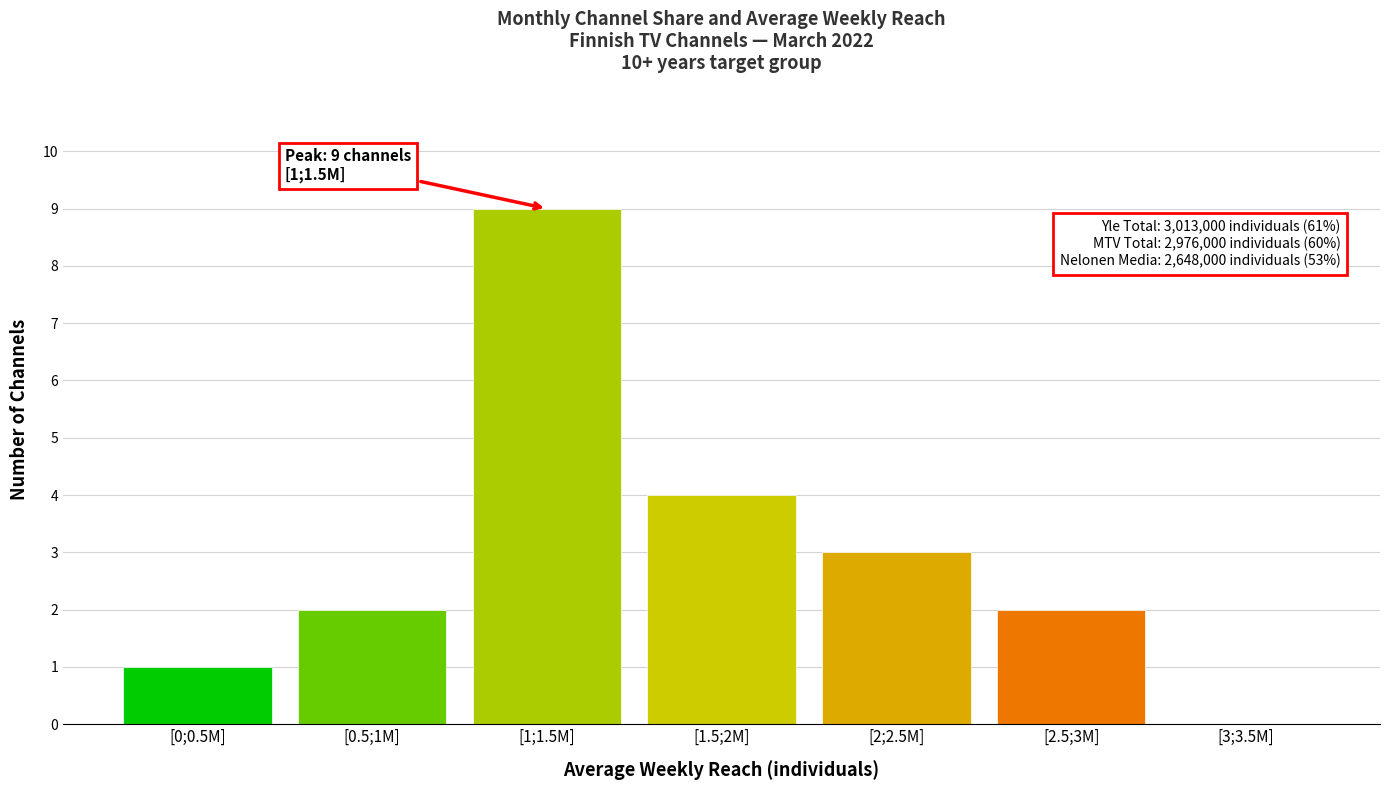

Reading left to right, what are all the values shown in this chart?

[0;0.5M]=1	[0.5;1M]=2	[1;1.5M]=9	[1.5;2M]=4	[2;2.5M]=3	[2.5;3M]=2	[3;3.5M]=0